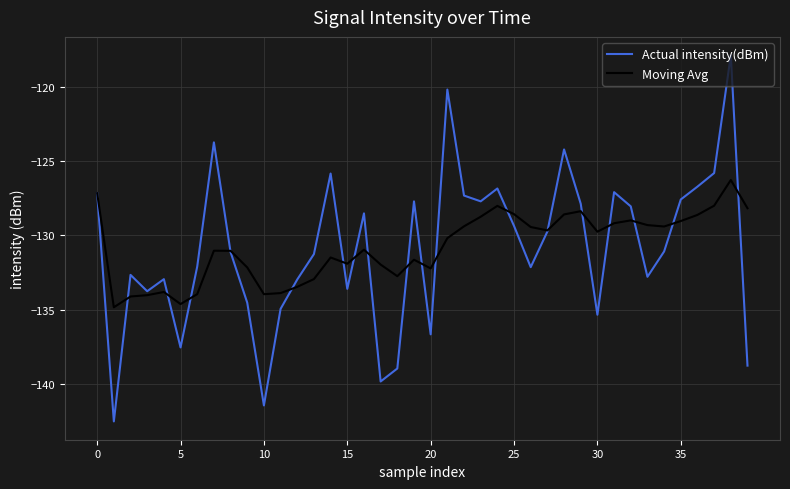

What is the maximum value for Actual intensity(dBm)?

-117.9